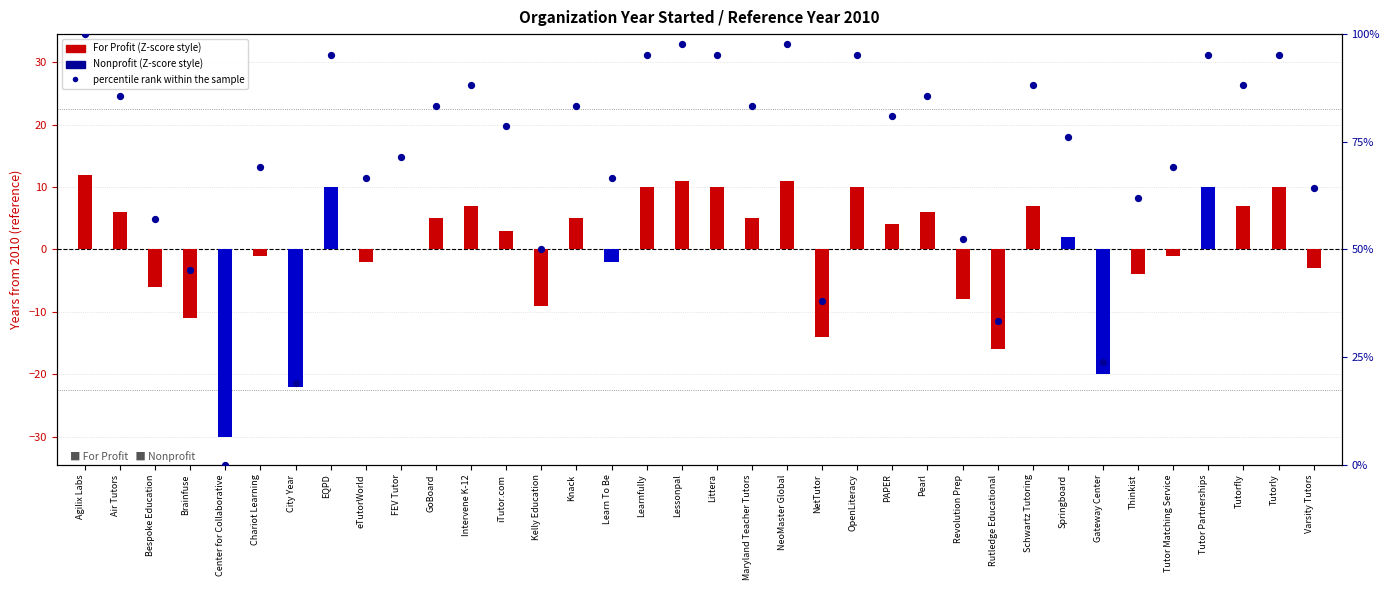

Which has a higher value, Kelly Education or Pearl?

Pearl